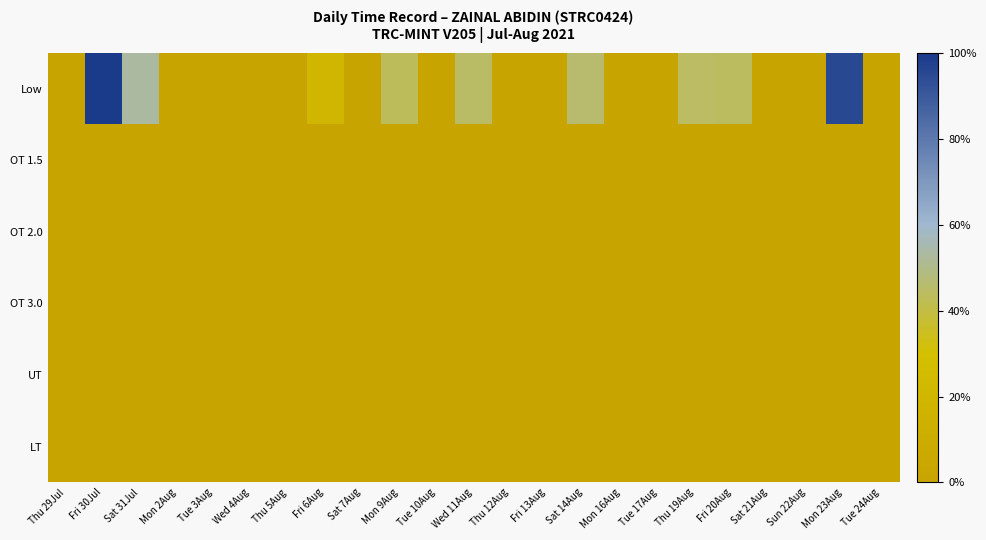

Which series has the largest range (max minus min)?

Low